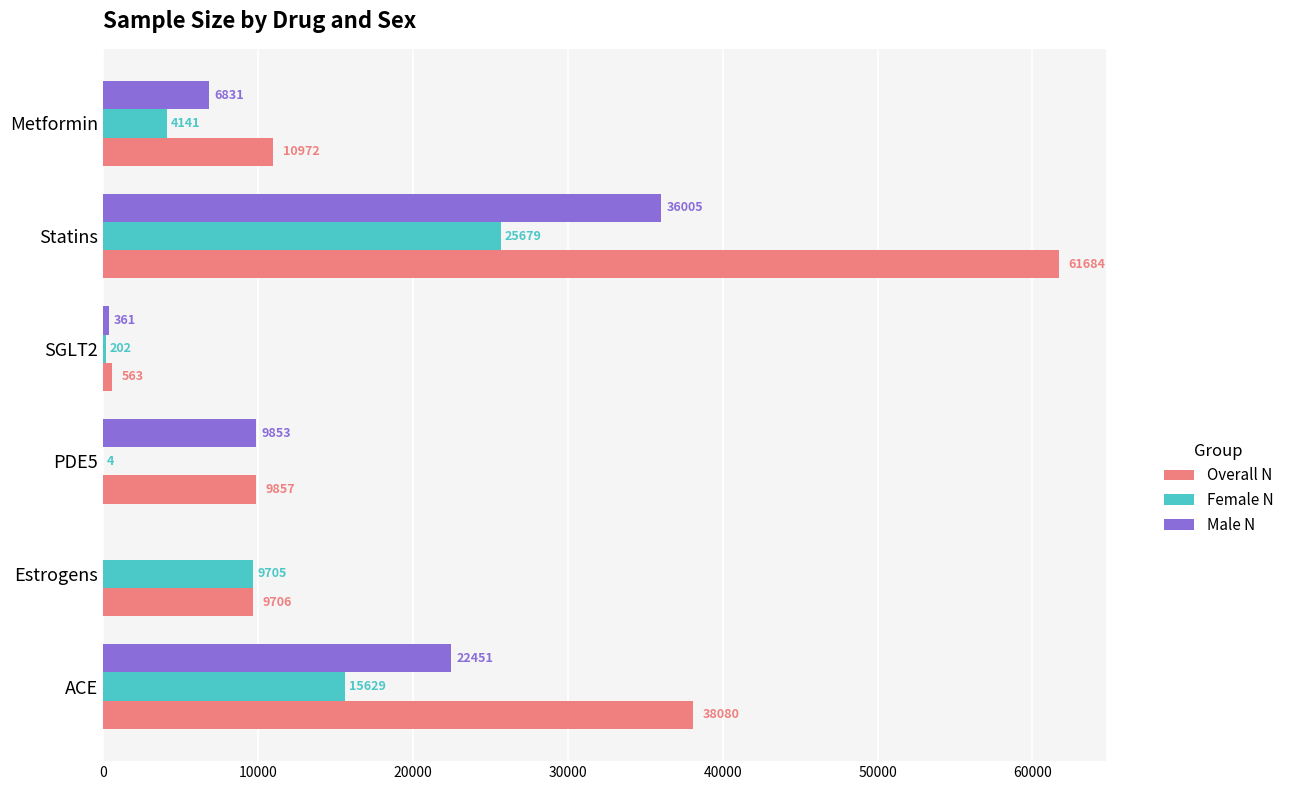

What are all the series names shown in the legend?

Overall N, Female N, Male N